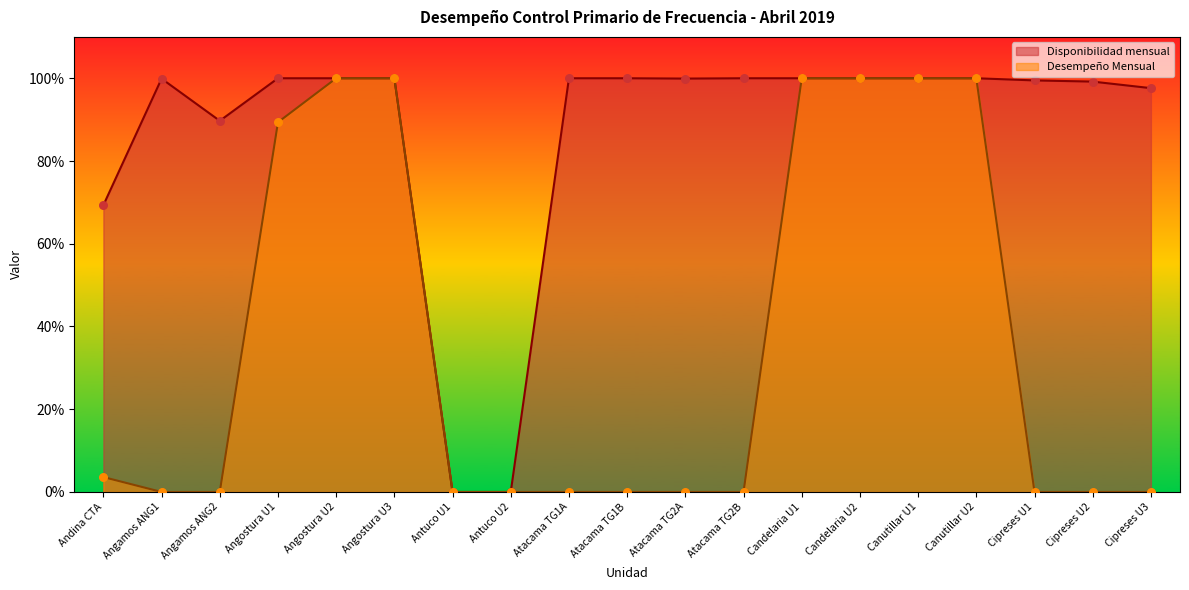

What is the total value across all series at Cipreses U3?

1.0